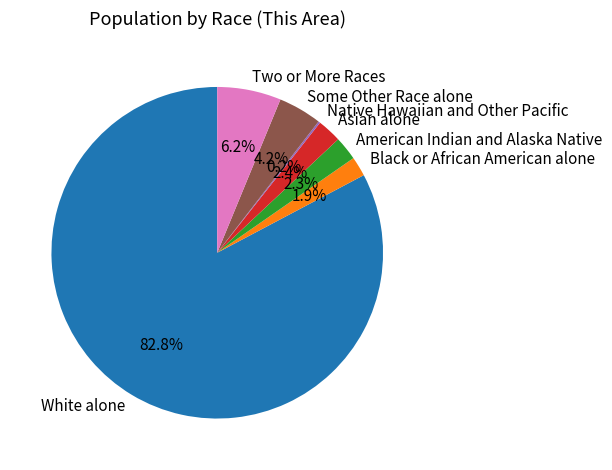

To the nearest percent, what is the combined percentage of Black or African American alone and American Indian and Alaska Native?

4%